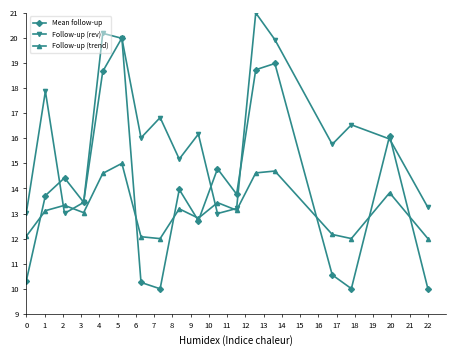

Does the chart have visible grid lines?

No